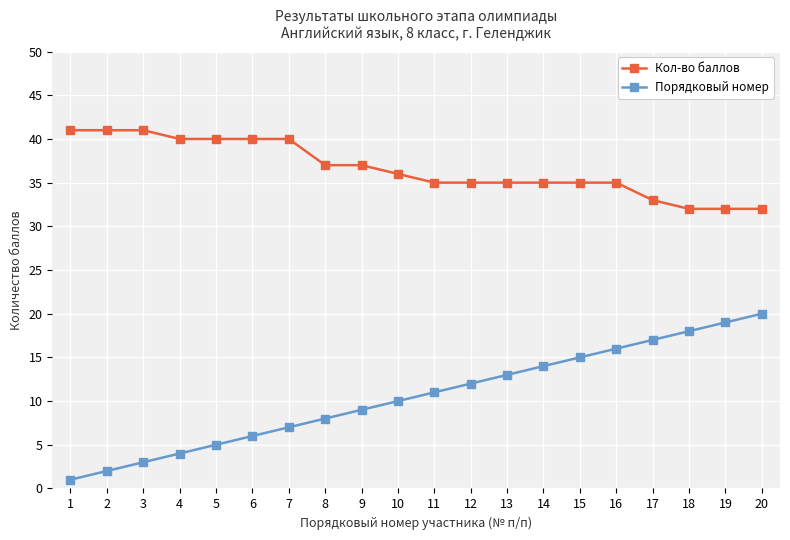

What are all the series names shown in the legend?

Кол-во баллов, Порядковый номер